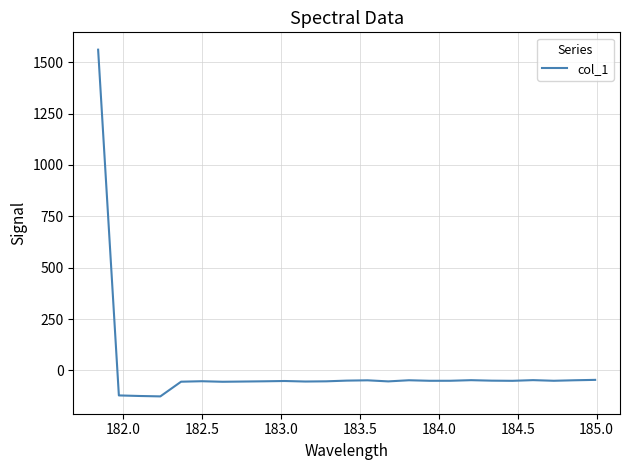

How many lines are shown in the chart?

1